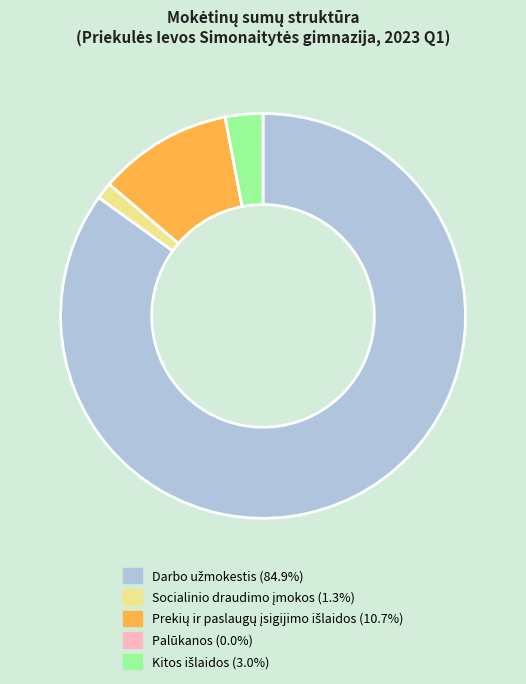

Is there a majority slice in this chart?

Yes